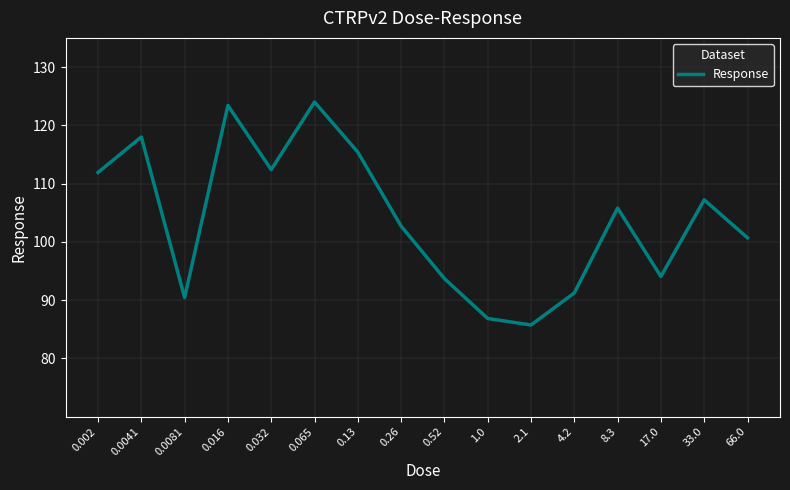

What is the difference between the values at 0.065 and 0.26?

21.3